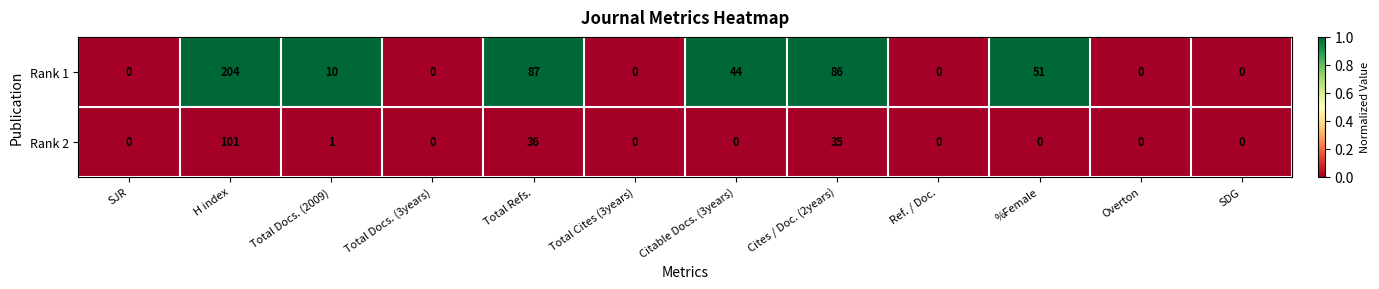

What is the sum of the Rank 2 values at SJR and Total Refs.?

36